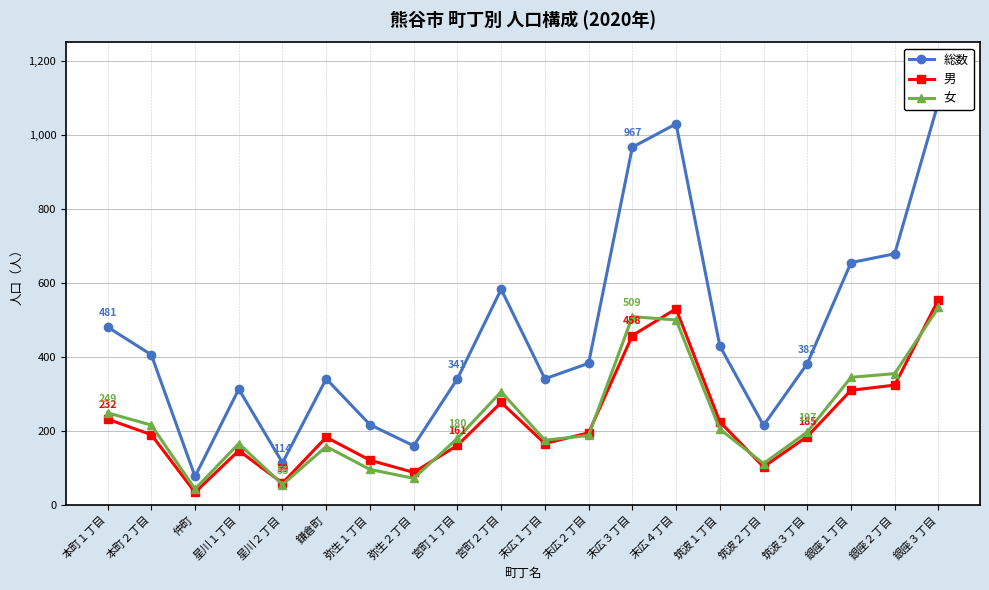

Between 筑波１丁目 and 筑波２丁目, which series saw the biggest shift?

総数